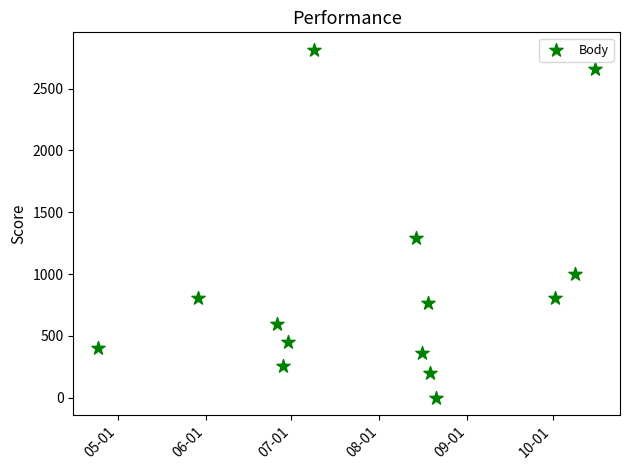

What Y value in the scatter plot is closest to 1407?

1290